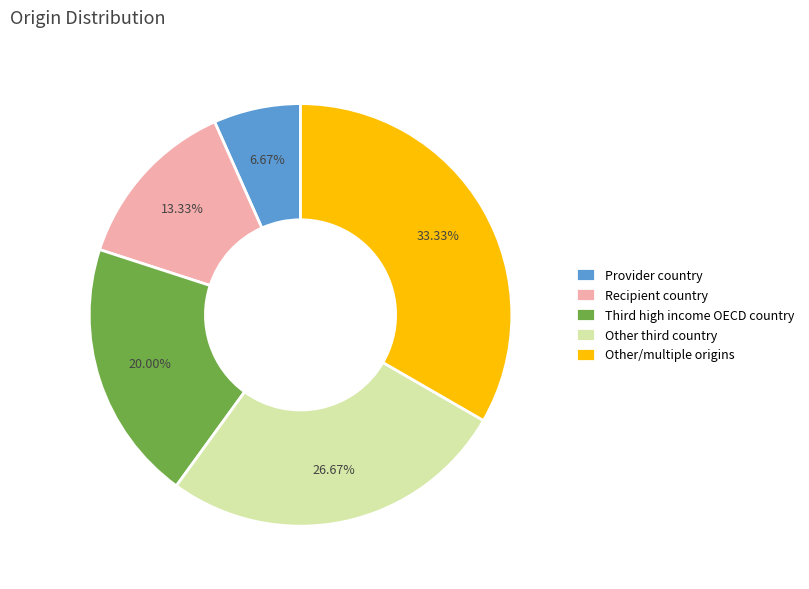

Which category has the smallest portion of the pie?

Provider country